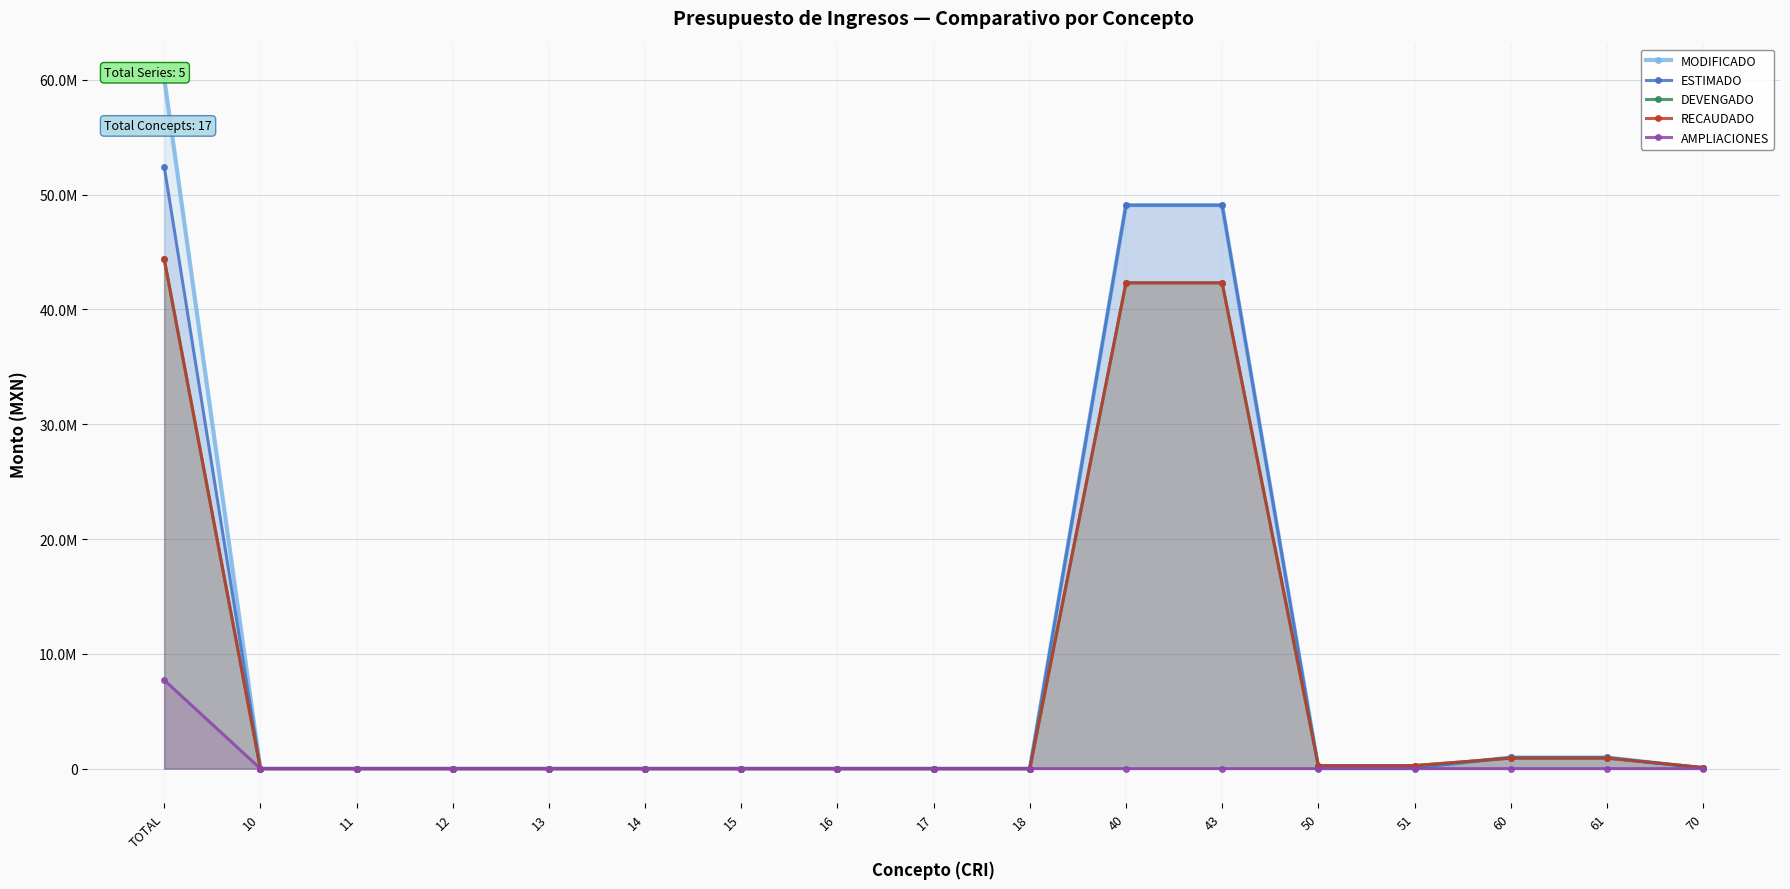

What is the label of the 1st point from the left?

TOTAL